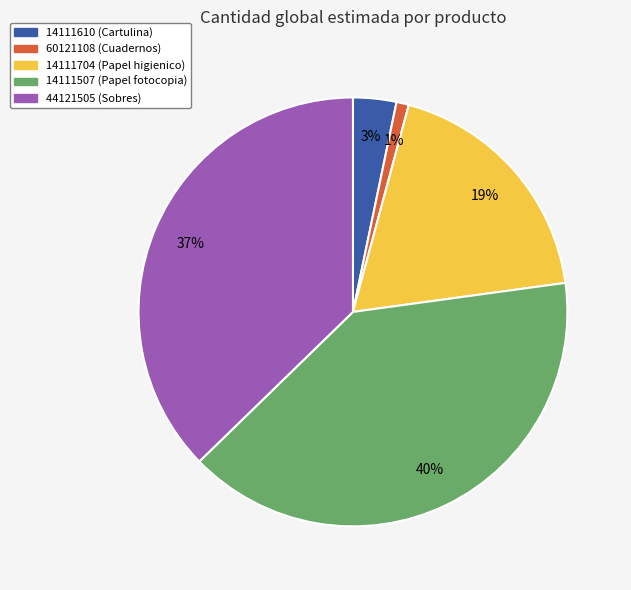

To the nearest percent, what portion does 14111704 represent?

19%